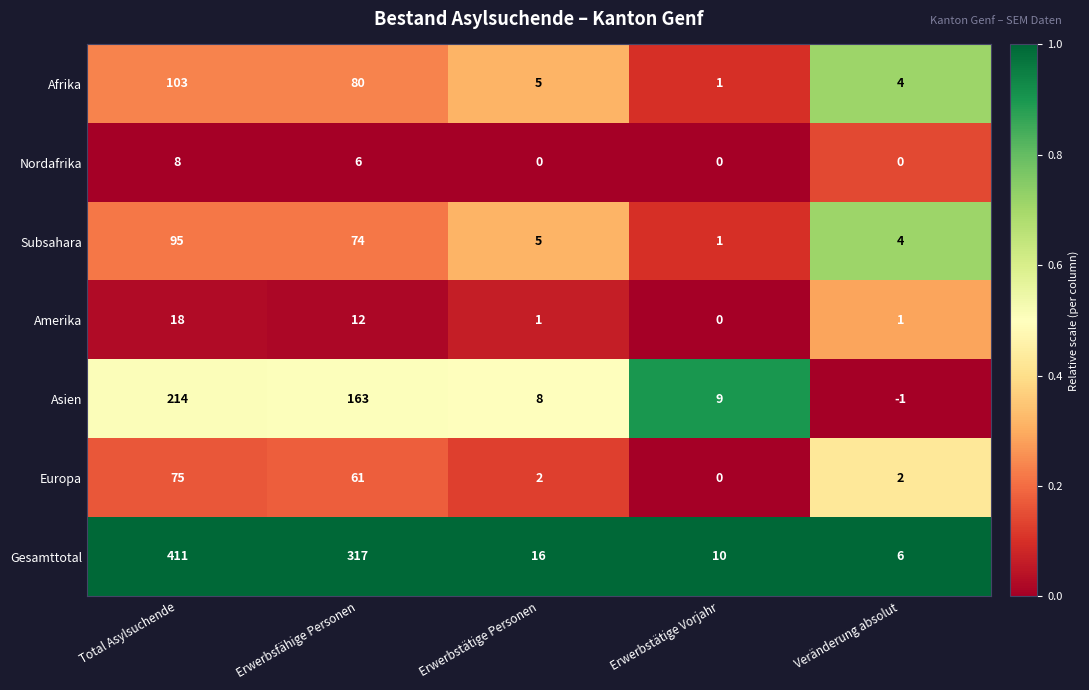

List the series in order of their peak value, lowest first.

Nordafrika, Amerika, Europa, Subsahara, Afrika, Asien, Gesamttotal